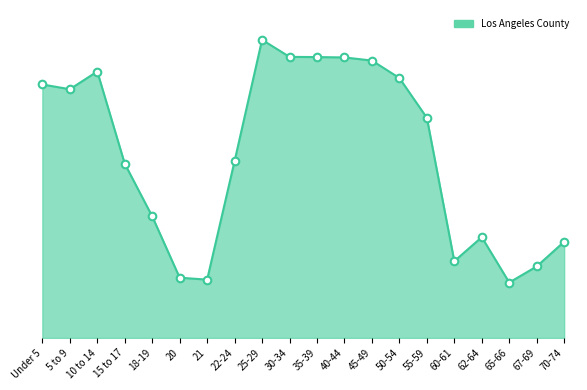

What is the change in value from 10 to 14 to 62-64?

-422076